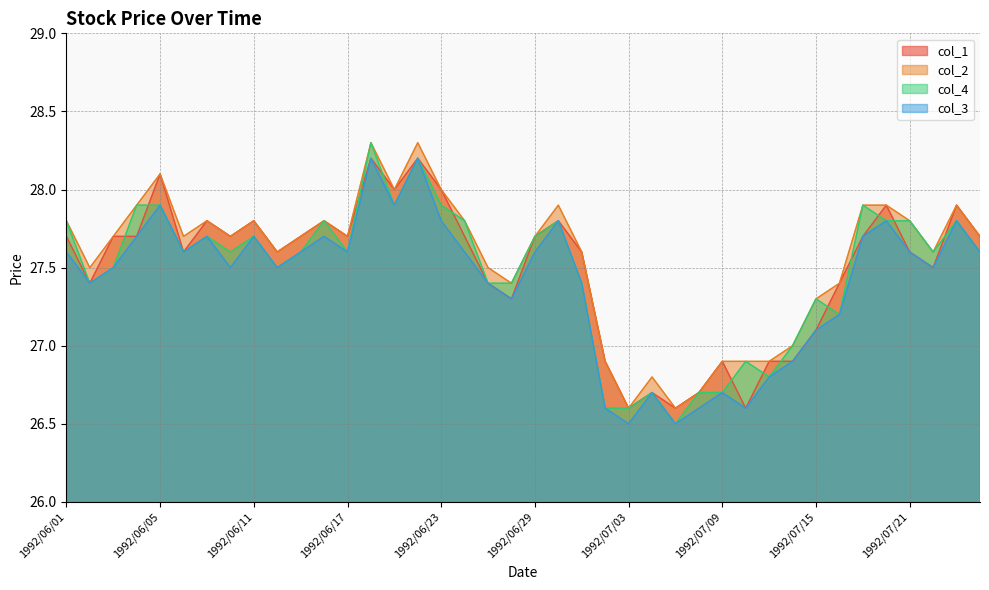

What is the spread (max minus min) of values at 1992/06/29?

0.1